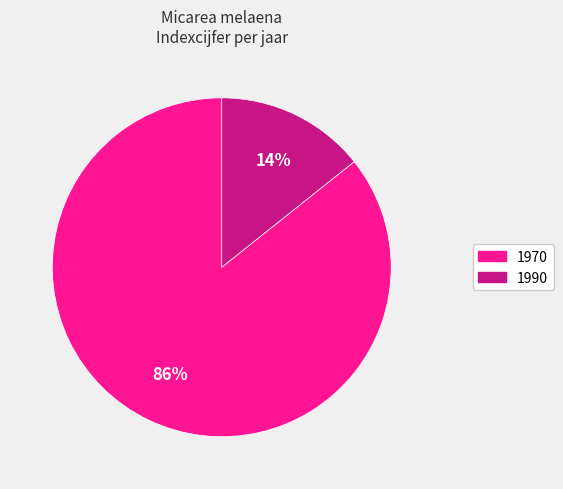

How many slices are in this pie chart?

2